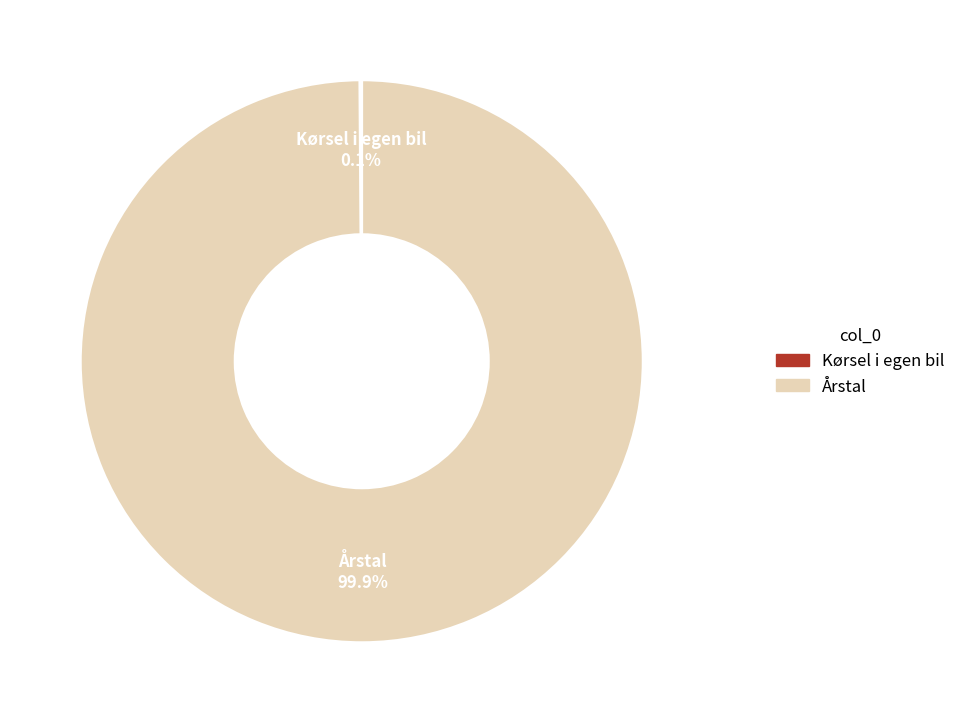

Is there any slice that represents more than half of the pie?

Yes